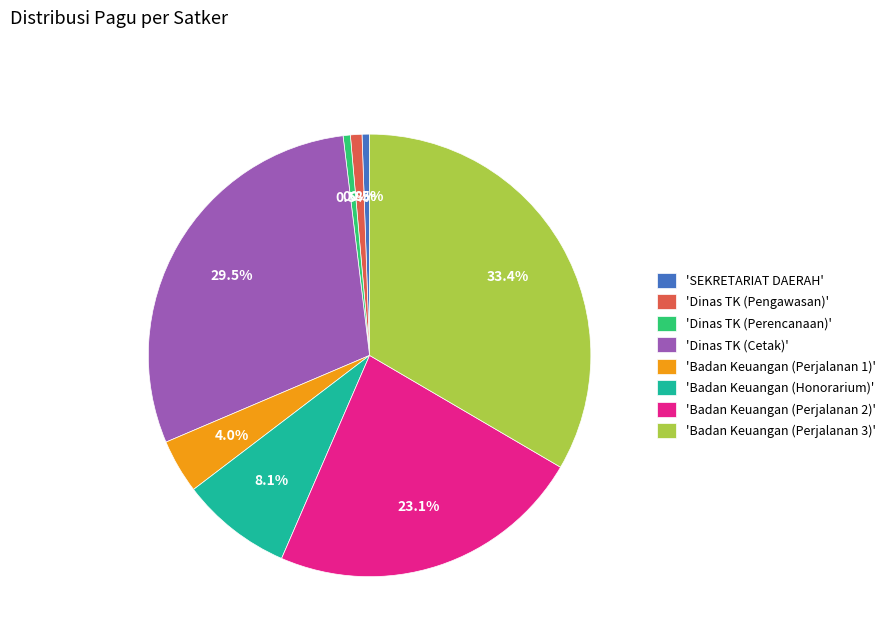

How many segments does this pie chart have?

8